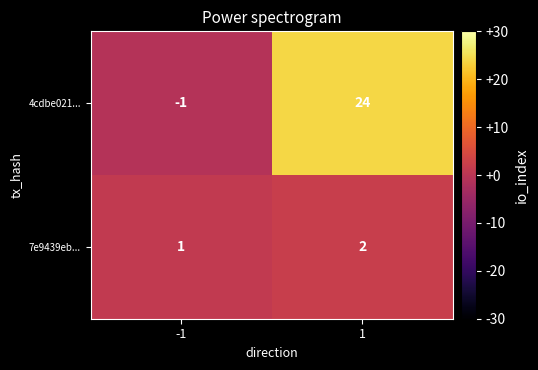

Which series has the largest range (max minus min)?

4cdbe021...